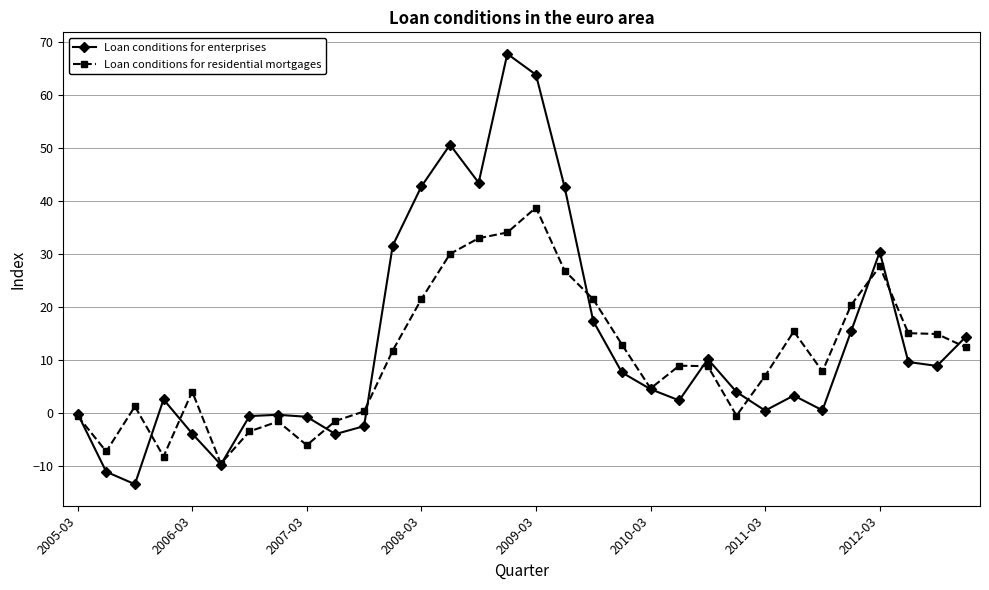

In Loan conditions for enterprises, how many points are lower than both neighbors (excluding endpoints)?

8